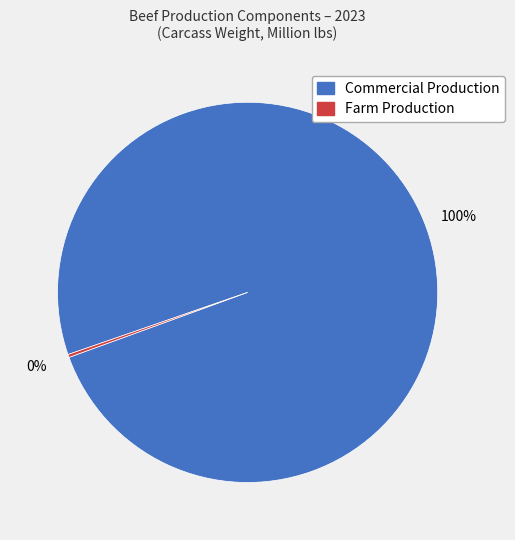

The Commercial Production slice represents 94% of the pie. True or false?

False